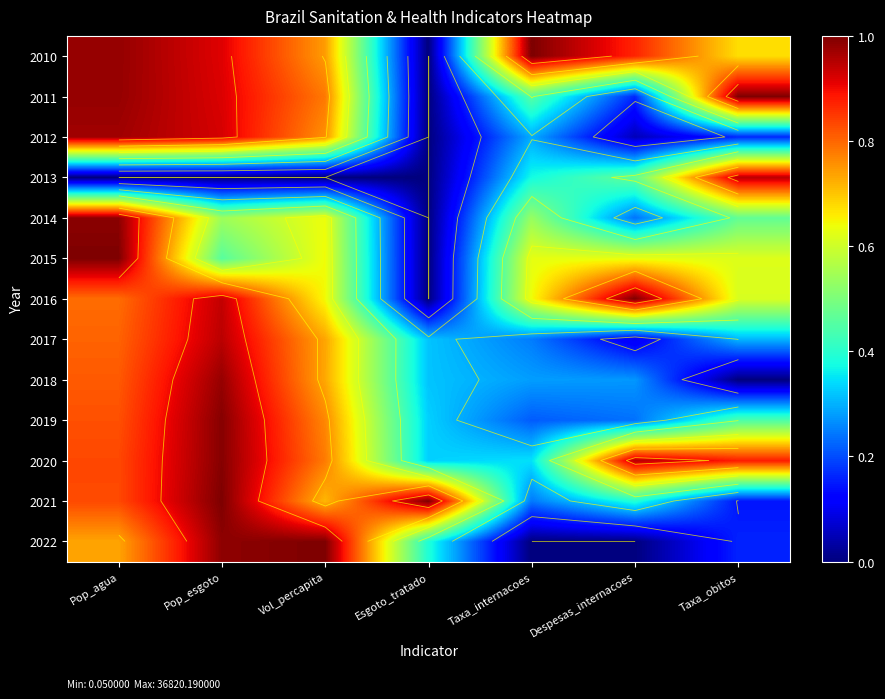

Read the 2016 value at Taxa_internacoes.

0.6